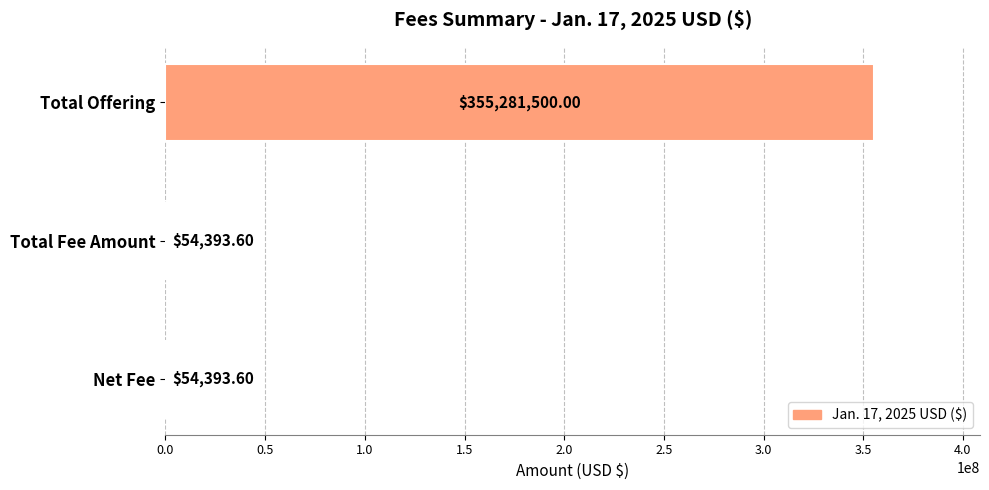

Which label corresponds to the largest value in the chart?

Total Offering